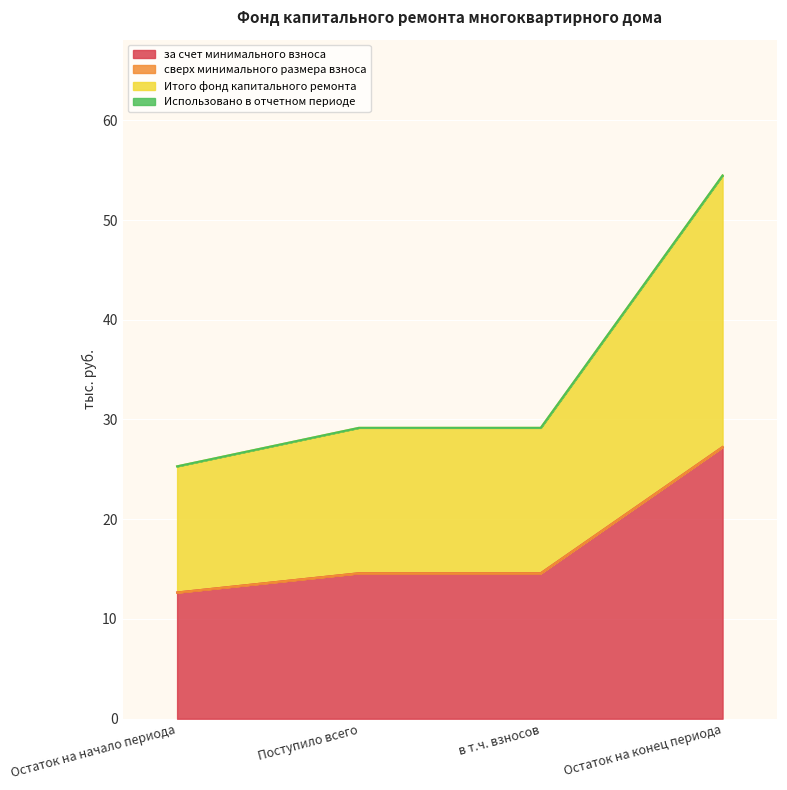

At which label does за счет минимального взноса first exceed 14?

Поступило всего